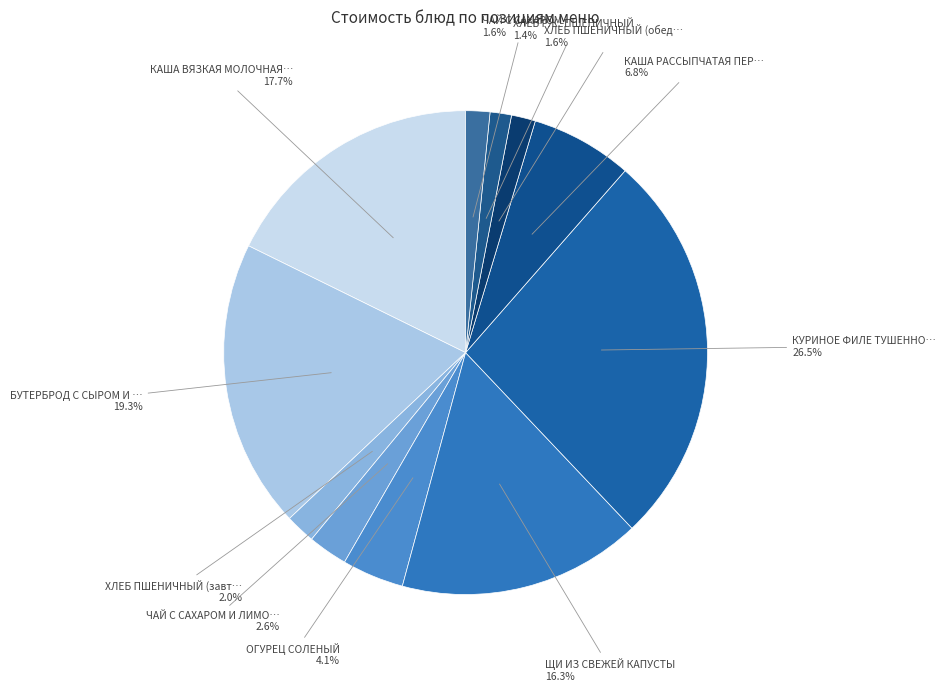

Count the number of slices in the pie.

11